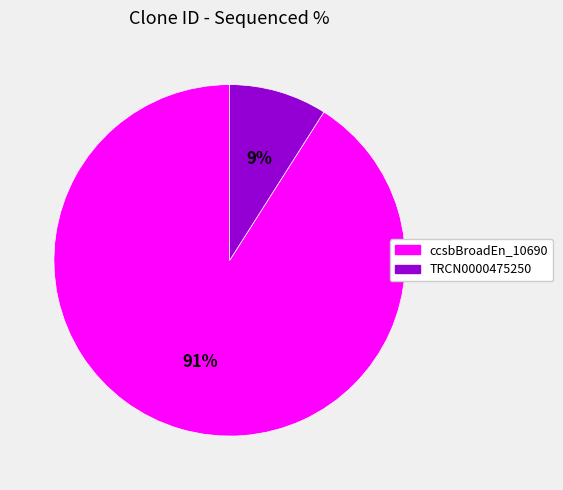

To the nearest percent, what is the difference between the largest and smallest slice percentages?

82%